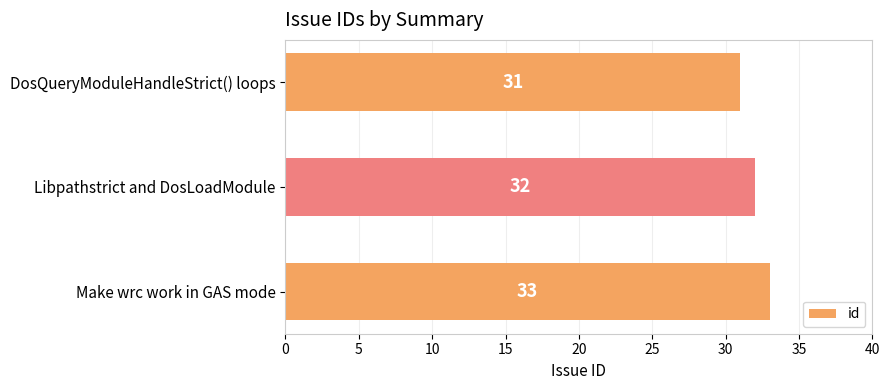

Rank the categories by value from lowest to highest.

DosQueryModuleHandleStrict() loops, Libpathstrict and DosLoadModule, Make wrc work in GAS mode